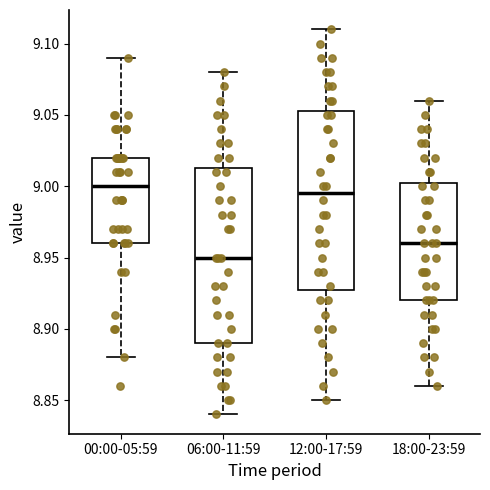

Reading left to right, transcribe this box plot: for each box, give where its median line is, the range the box spans, and where its two whiskers end, as read against the y-axis. The values are not printed on the chart, so give them approximately, as read against the axis.

00:00-05:59: median 9.000, box 8.960 to 9.020, whiskers 8.880 to 9.090
06:00-11:59: median 8.950, box 8.890 to 9.015, whiskers 8.840 to 9.080
12:00-17:59: median 8.995, box 8.930 to 9.055, whiskers 8.850 to 9.110
18:00-23:59: median 8.960, box 8.920 to 9.005, whiskers 8.860 to 9.060